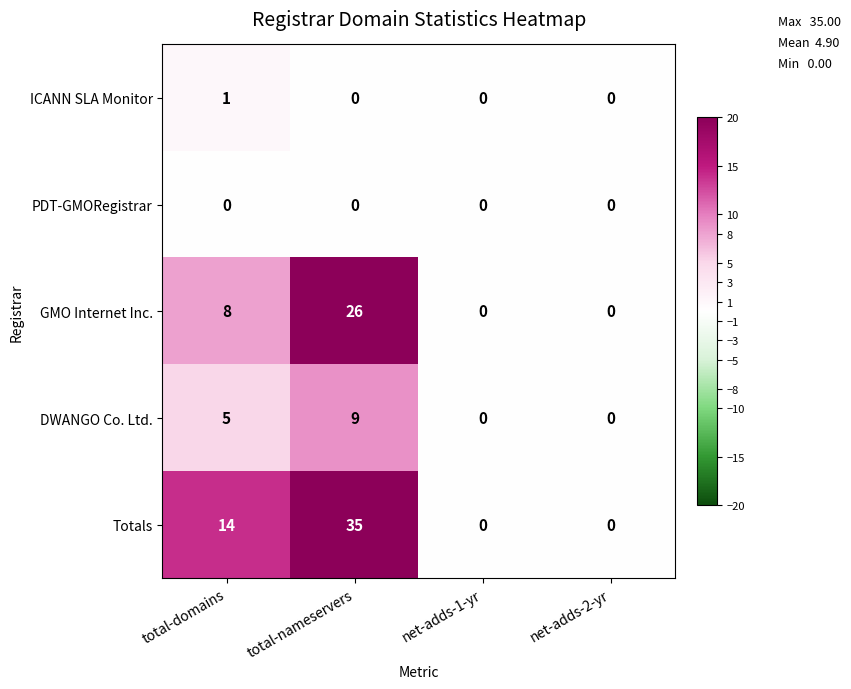

Which series has the largest total across all categories?

Totals